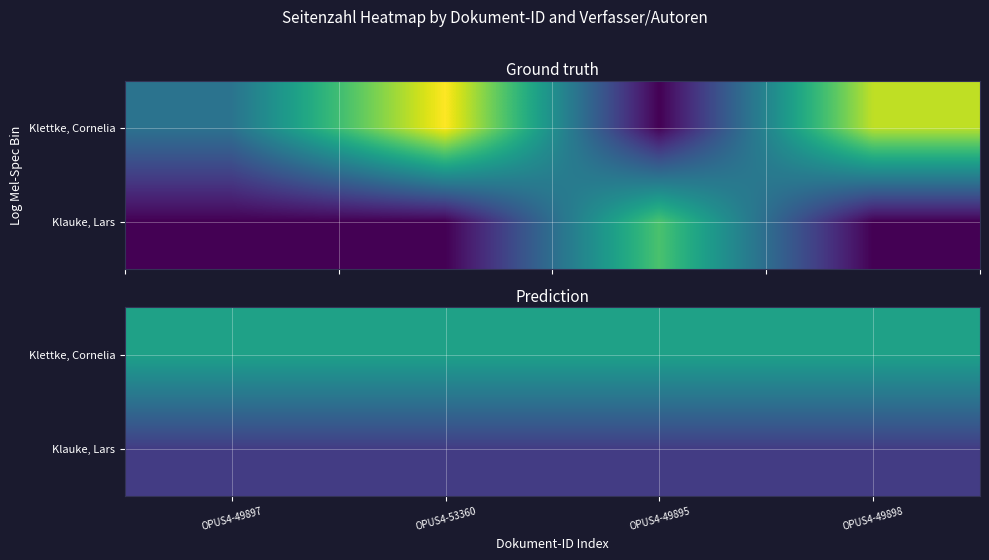

Which series has the largest range (max minus min)?

Klettke, Cornelia